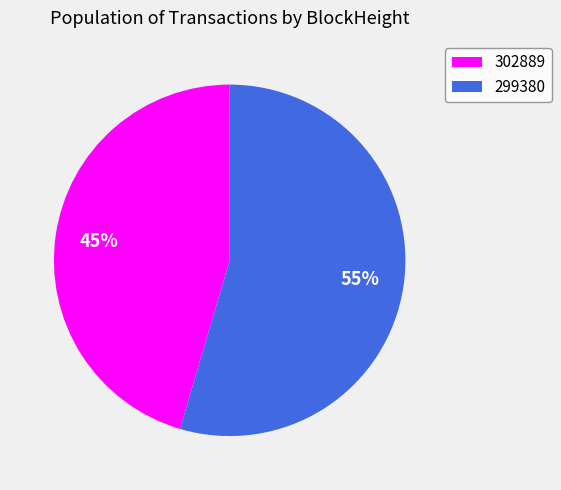

Does 302889 account for over 50% of the chart?

No